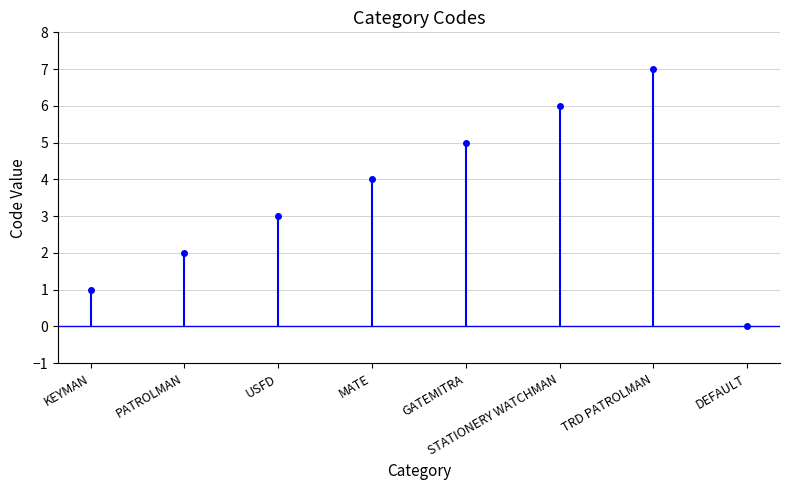

List the labels in order of value, largest first.

TRD PATROLMAN, STATIONERY WATCHMAN, GATEMITRA, MATE, USFD, PATROLMAN, KEYMAN, DEFAULT